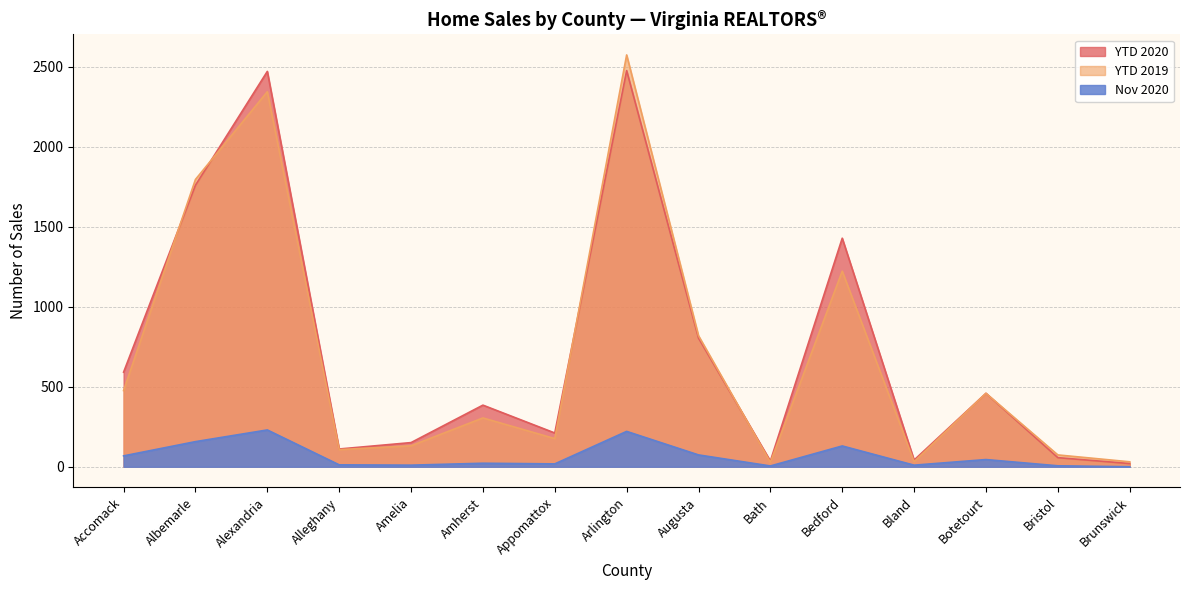

Rank the categories by Nov 2020 value from highest to lowest.

Alexandria, Arlington, Albemarle, Bedford, Augusta, Accomack, Botetourt, Amherst, Appomattox, Alleghany, Amelia, Bland, Bristol, Bath, Brunswick